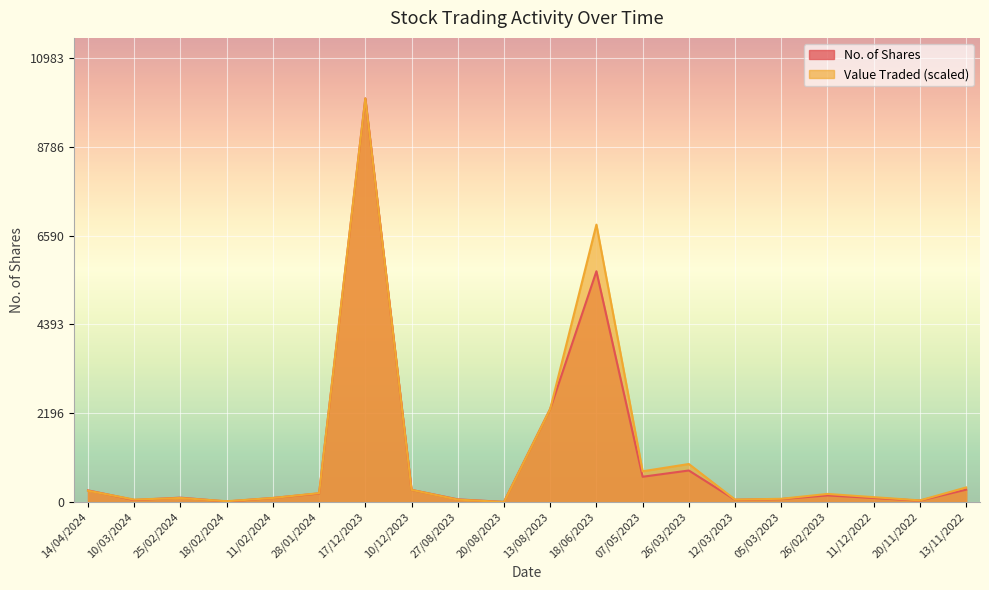

What is the label of the 17th point from the left?

26/02/2023